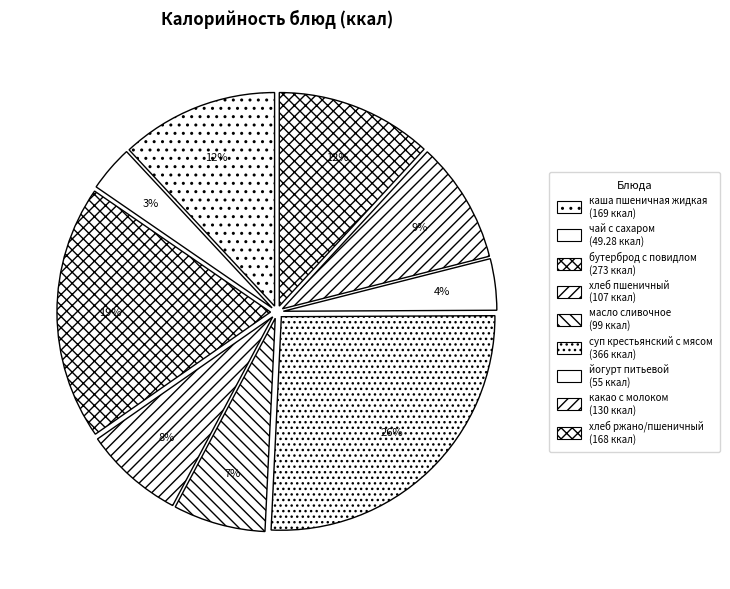

To the nearest percent, what percentage of the pie is чай с сахаром?

3%